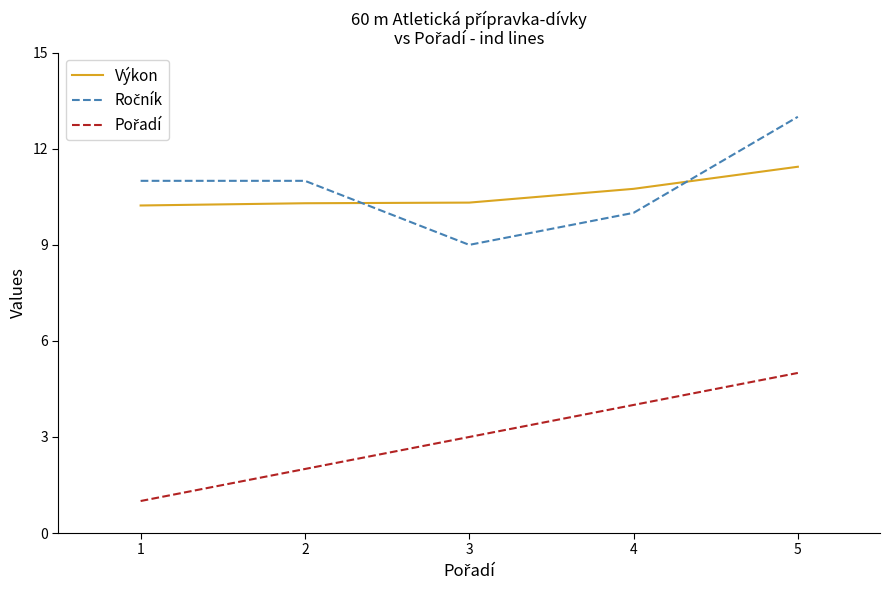

At how many categories does at least one series exceed 4?

5